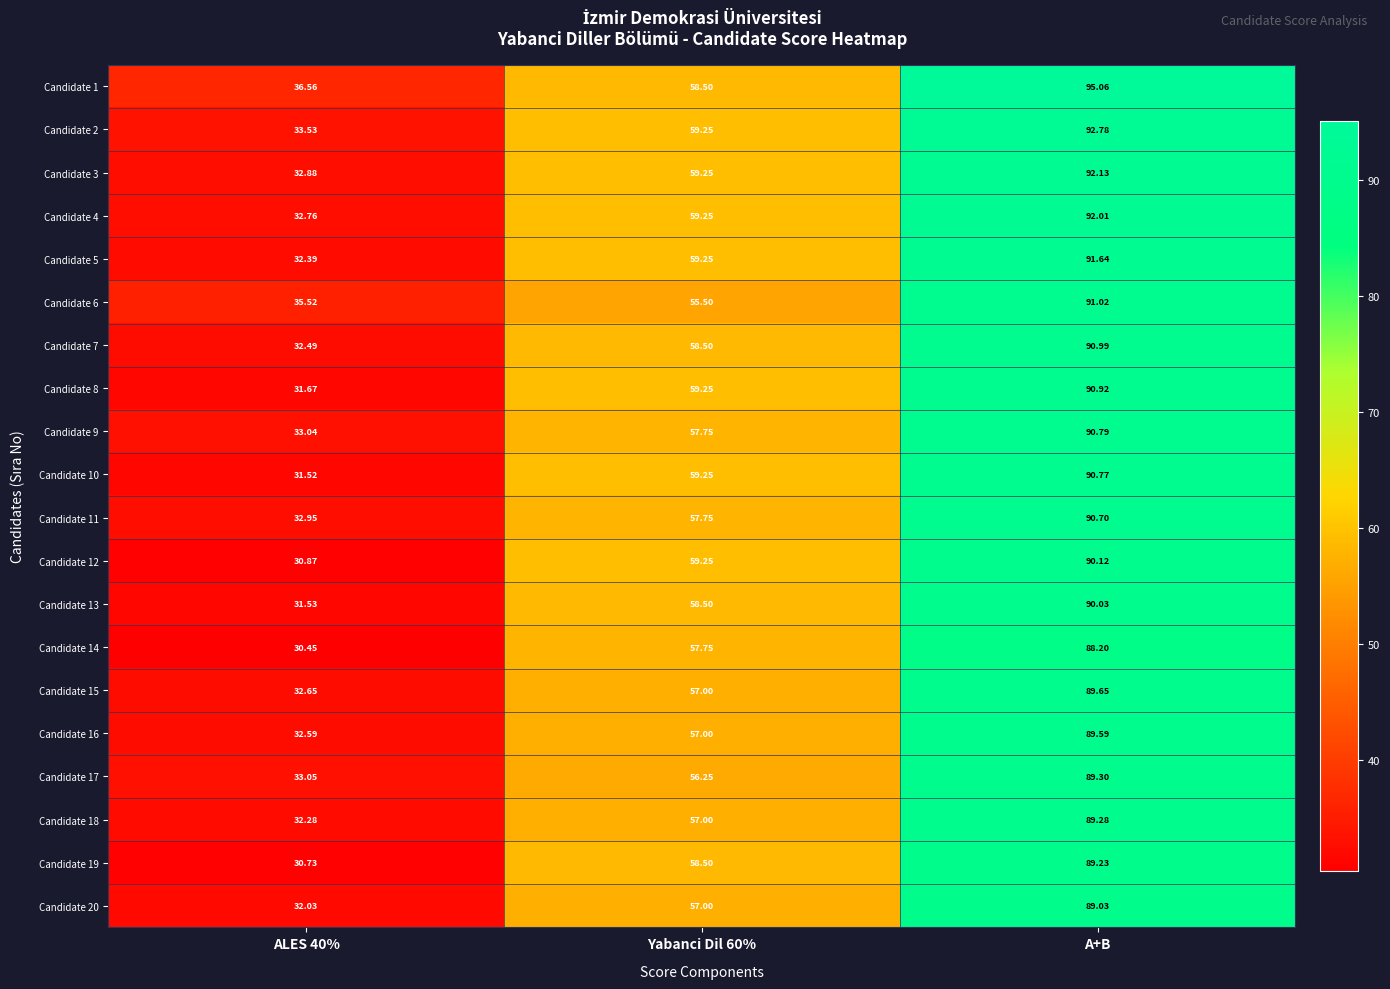

At which category is the sum across all series the highest?

A+B